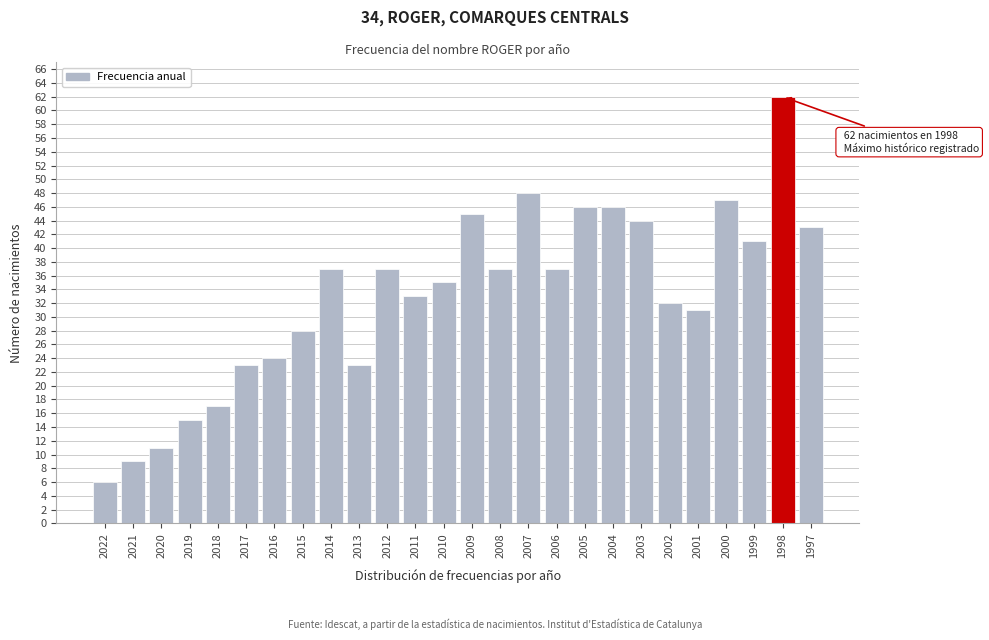

Reading right to left, extract all data points from this chart.

43	62	41	47	31	32	44	46	46	37	48	37	45	35	33	37	23	37	28	24	23	17	15	11	9	6